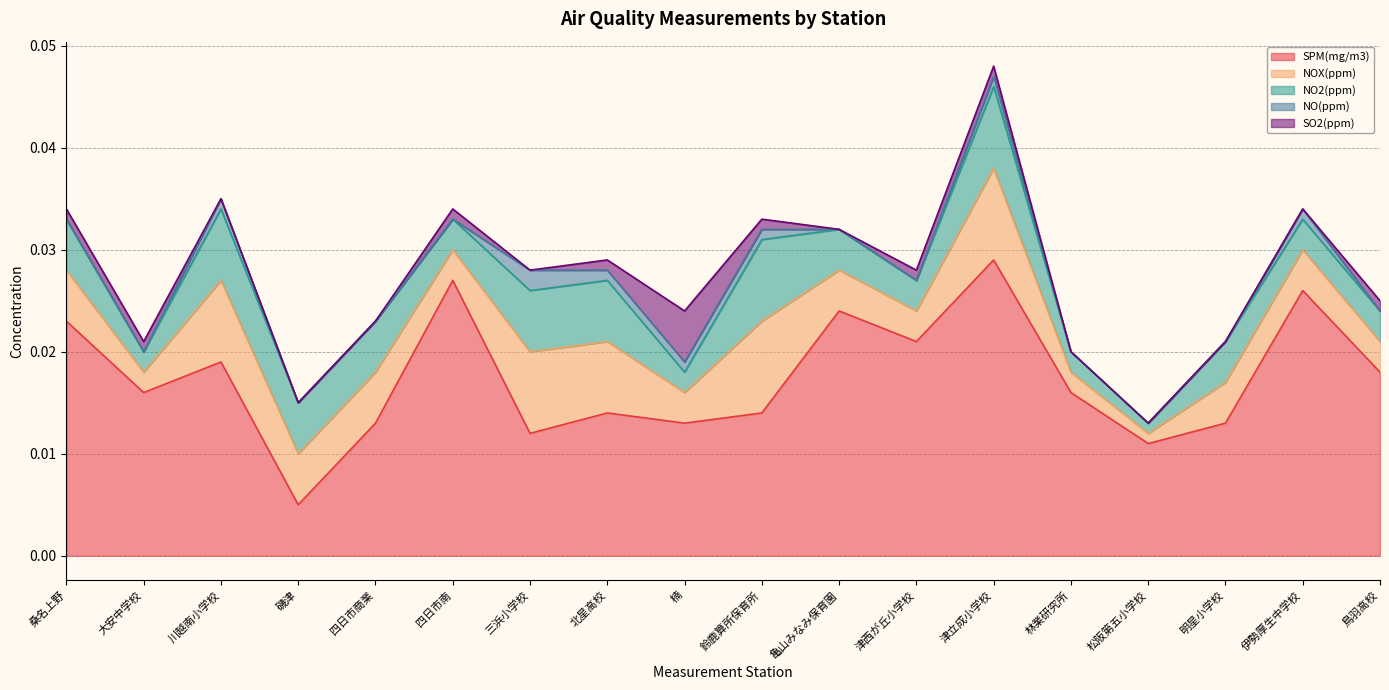

Reading left to right, what are all the values shown in this chart?

SPM(mg/m3): 桑名上野=0.0	大安中学校=0.0	川越南小学校=0.0	磯津=0.0	四日市商業=0.0	四日市南=0.0	三浜小学校=0.0	北星高校=0.0	楠=0.0	鈴鹿算所保育所=0.0	亀山みなみ保育園=0.0	津西が丘小学校=0.0	津立成小学校=0.0	林業研究所=0.0	松阪第五小学校=0.0	明星小学校=0.0	伊勢厚生中学校=0.0	鳥羽高校=0.0
NOX(ppm): 桑名上野=0.0	大安中学校=0.0	川越南小学校=0.0	磯津=0.0	四日市商業=0.0	四日市南=0.0	三浜小学校=0.0	北星高校=0.0	楠=0.0	鈴鹿算所保育所=0.0	亀山みなみ保育園=0.0	津西が丘小学校=0.0	津立成小学校=0.0	林業研究所=0.0	松阪第五小学校=0.0	明星小学校=0.0	伊勢厚生中学校=0.0	鳥羽高校=0.0
NO2(ppm): 桑名上野=0.0	大安中学校=0.0	川越南小学校=0.0	磯津=0.0	四日市商業=0.0	四日市南=0.0	三浜小学校=0.0	北星高校=0.0	楠=0.0	鈴鹿算所保育所=0.0	亀山みなみ保育園=0.0	津西が丘小学校=0.0	津立成小学校=0.0	林業研究所=0.0	松阪第五小学校=0.0	明星小学校=0.0	伊勢厚生中学校=0.0	鳥羽高校=0.0
NO(ppm): 桑名上野=0.0	大安中学校=0.0	川越南小学校=0.0	磯津=0.0	四日市商業=0.0	四日市南=0.0	三浜小学校=0.0	北星高校=0.0	楠=0.0	鈴鹿算所保育所=0.0	亀山みなみ保育園=0.0	津西が丘小学校=0.0	津立成小学校=0.0	林業研究所=0.0	松阪第五小学校=0.0	明星小学校=0.0	伊勢厚生中学校=0.0	鳥羽高校=0.0
SO2(ppm): 桑名上野=0.0	大安中学校=0.0	川越南小学校=0.0	磯津=0.0	四日市商業=0.0	四日市南=0.0	三浜小学校=0.0	北星高校=0.0	楠=0.0	鈴鹿算所保育所=0.0	亀山みなみ保育園=0.0	津西が丘小学校=0.0	津立成小学校=0.0	林業研究所=0.0	松阪第五小学校=0.0	明星小学校=0.0	伊勢厚生中学校=0.0	鳥羽高校=0.0